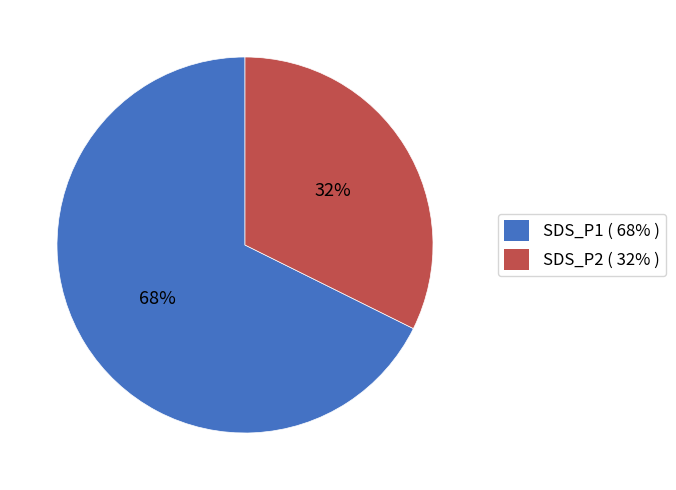

True or false: SDS_P2 ( 32% ) accounts for 32% of the total.

True